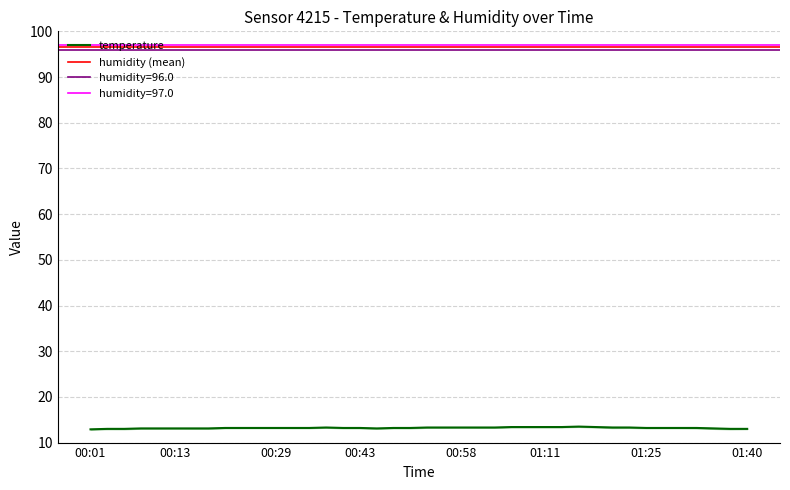

What is the minimum value shown in the chart?

12.9